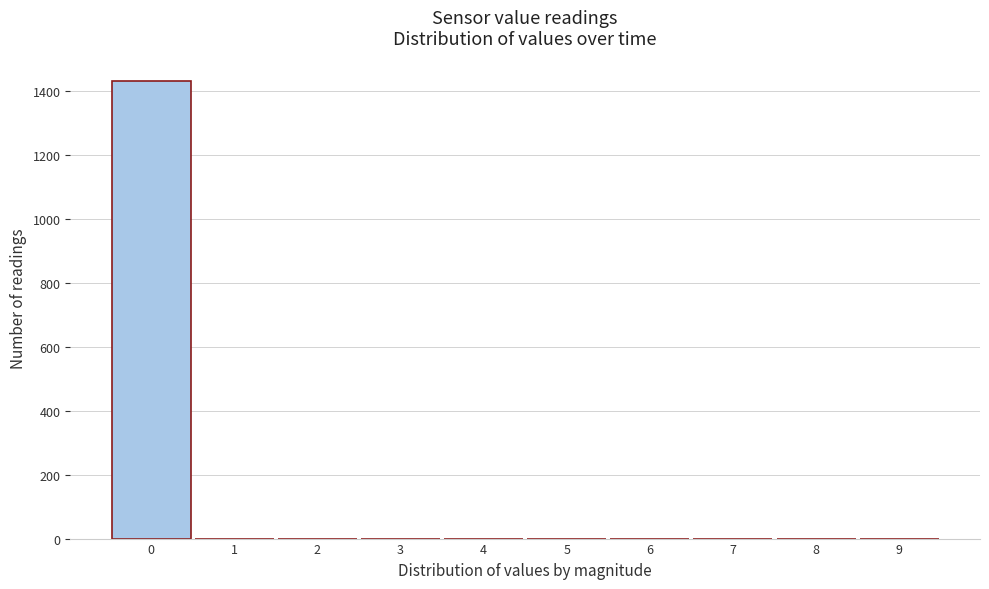

Over which range of the x-axis is the bar tallest?

-0.5 to 0.5